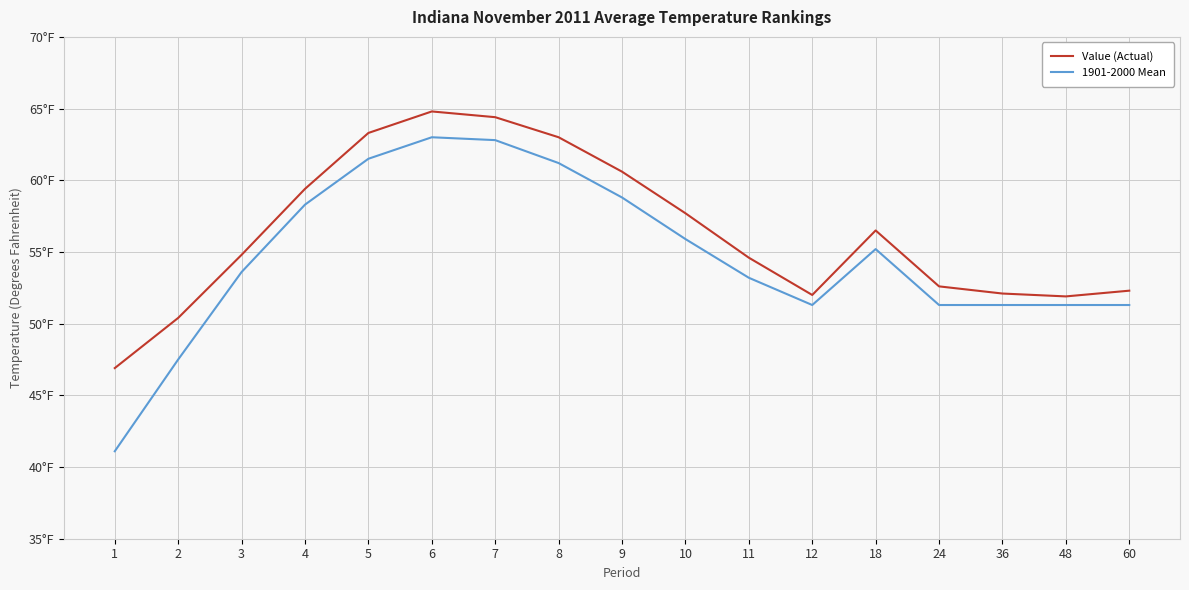

List the labels in order of 1901-2000 Mean value, smallest first.

1, 2, 12, 24, 36, 48, 60, 11, 3, 18, 10, 4, 9, 8, 5, 7, 6